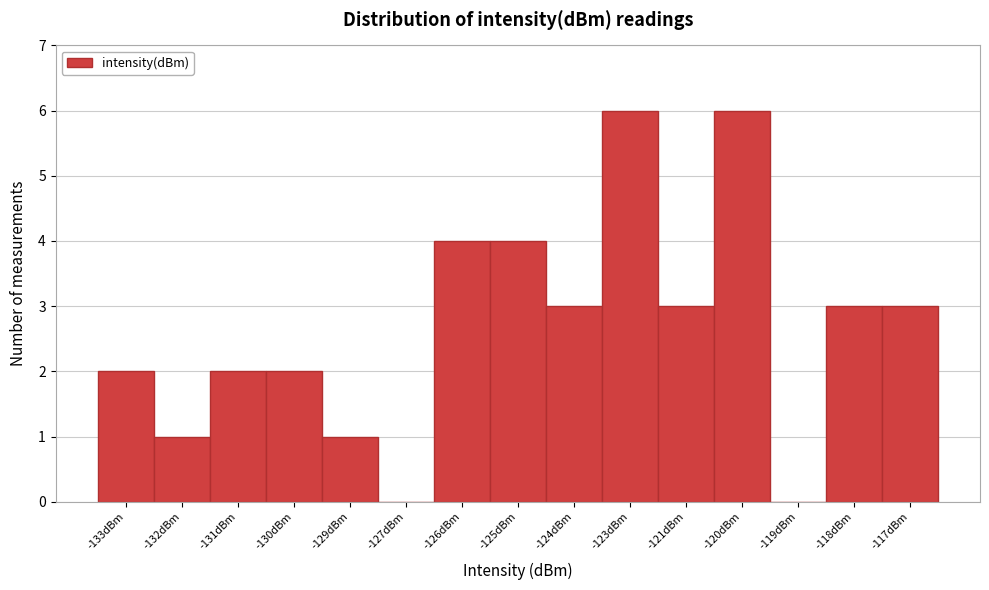

Reading left to right, what are all the values shown in this chart?

-133dBm=2	-132dBm=1	-131dBm=2	-130dBm=2	-129dBm=1	-127dBm=0	-126dBm=4	-125dBm=4	-124dBm=3	-123dBm=6	-121dBm=3	-120dBm=6	-119dBm=0	-118dBm=3	-117dBm=3